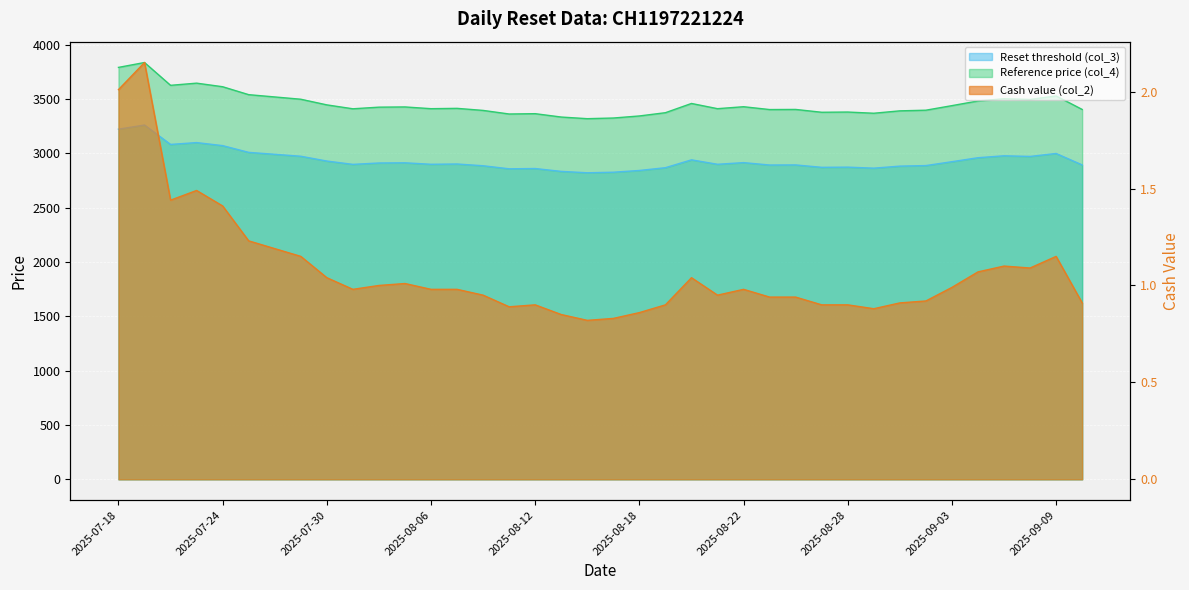

What are all the series names shown in the legend?

Reset threshold (col_3), Reference price (col_4), Cash value (col_2)